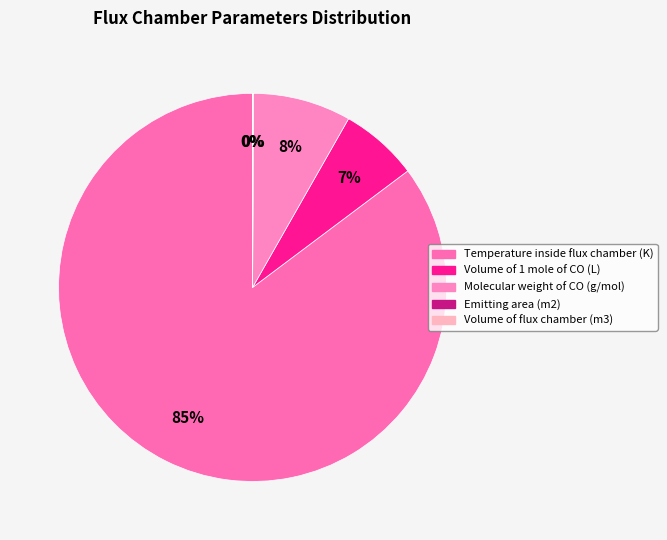

Which category accounts for the majority?

Temperature inside flux chamber (K)